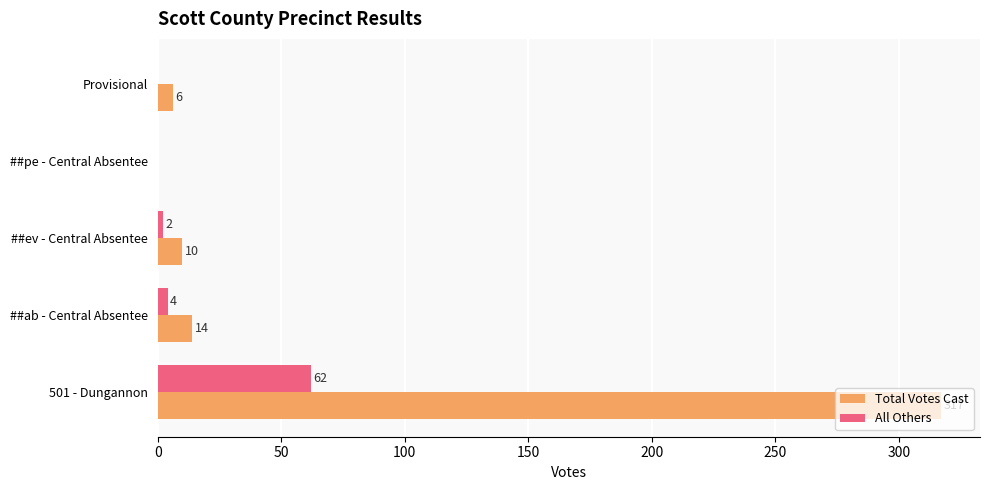

At which label is All Others closest to 31?

##ab - Central Absentee